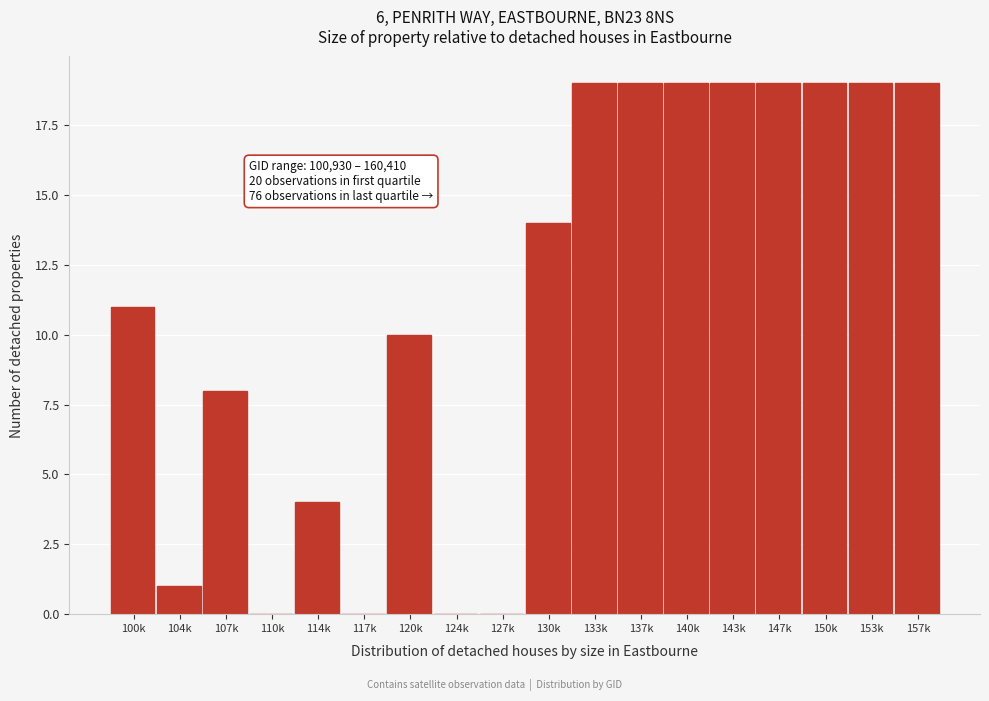

Reading left to right, list all the values displayed in this chart.

100k=11	104k=1	107k=8	110k=0	114k=4	117k=0	120k=10	124k=0	127k=0	130k=14	133k=19	137k=19	140k=19	143k=19	147k=19	150k=19	153k=19	157k=19